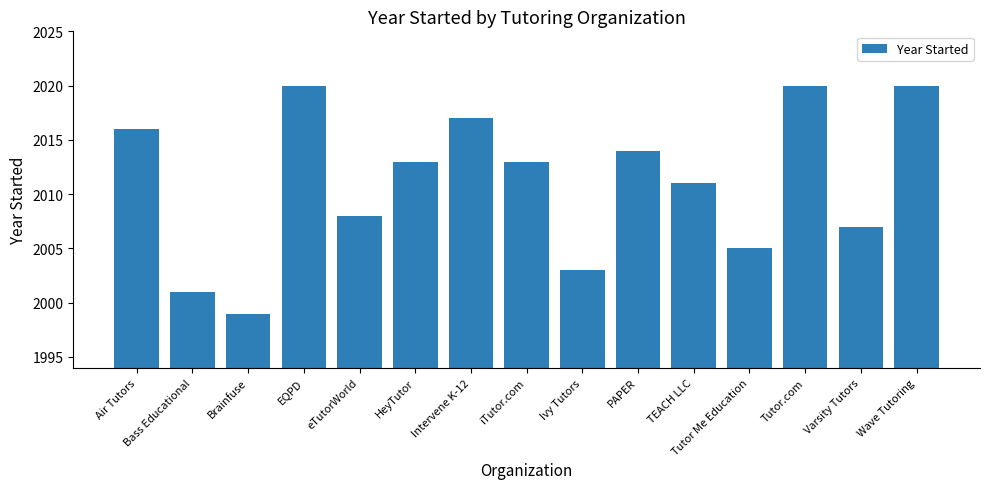

What is the average value?

2011